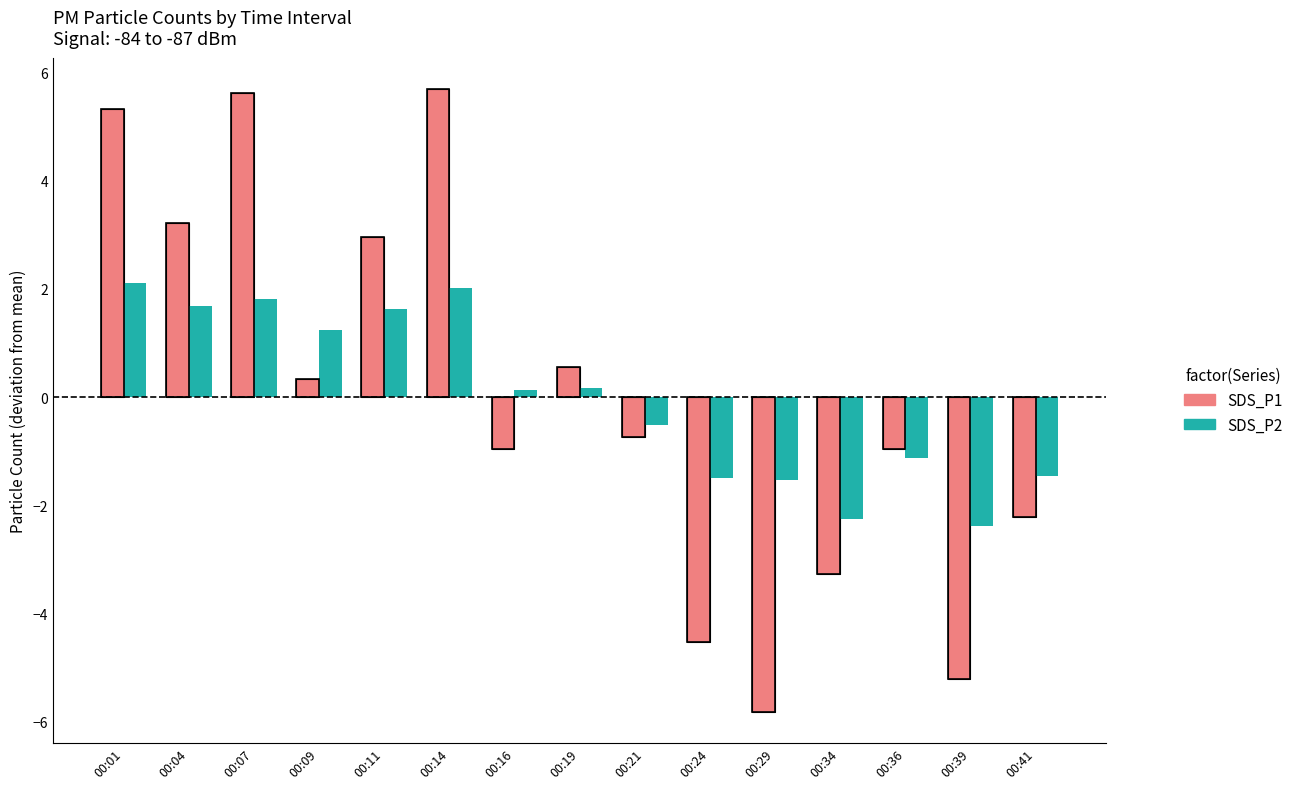

How many negative values does the SDS_P1 series have?

8